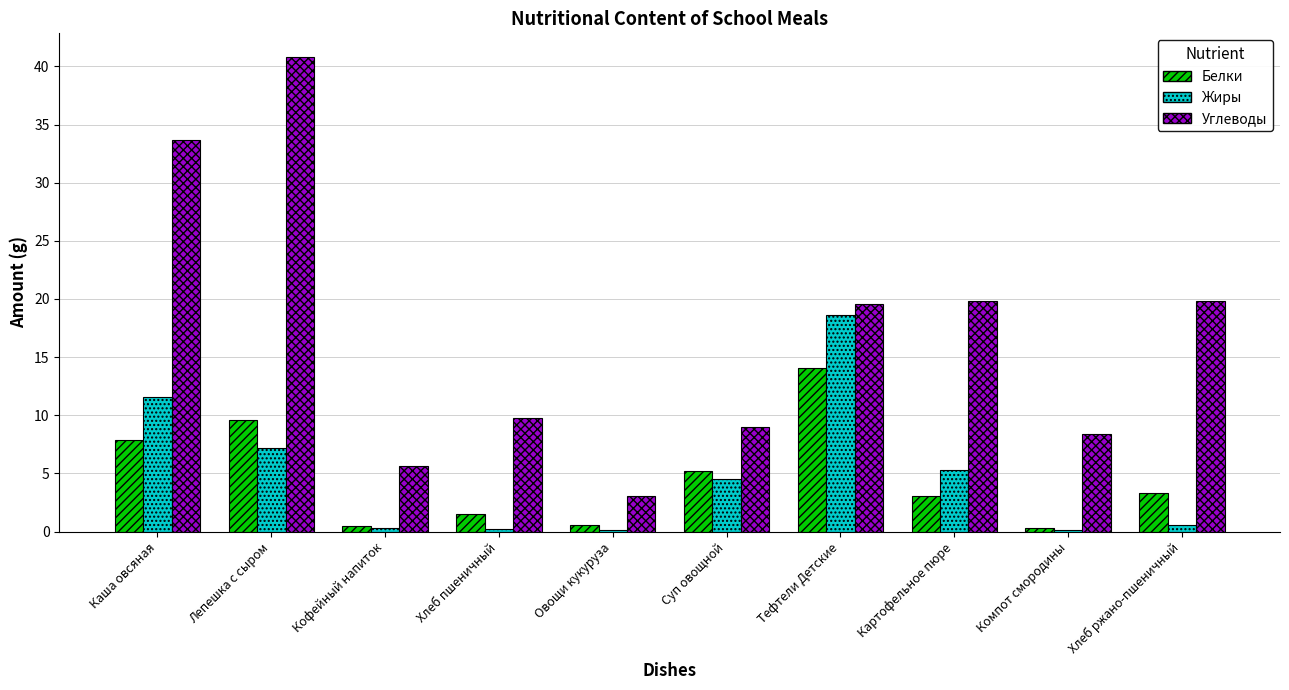

The Жиры series shows 11.6 at Каша овсяная. True or false?

True